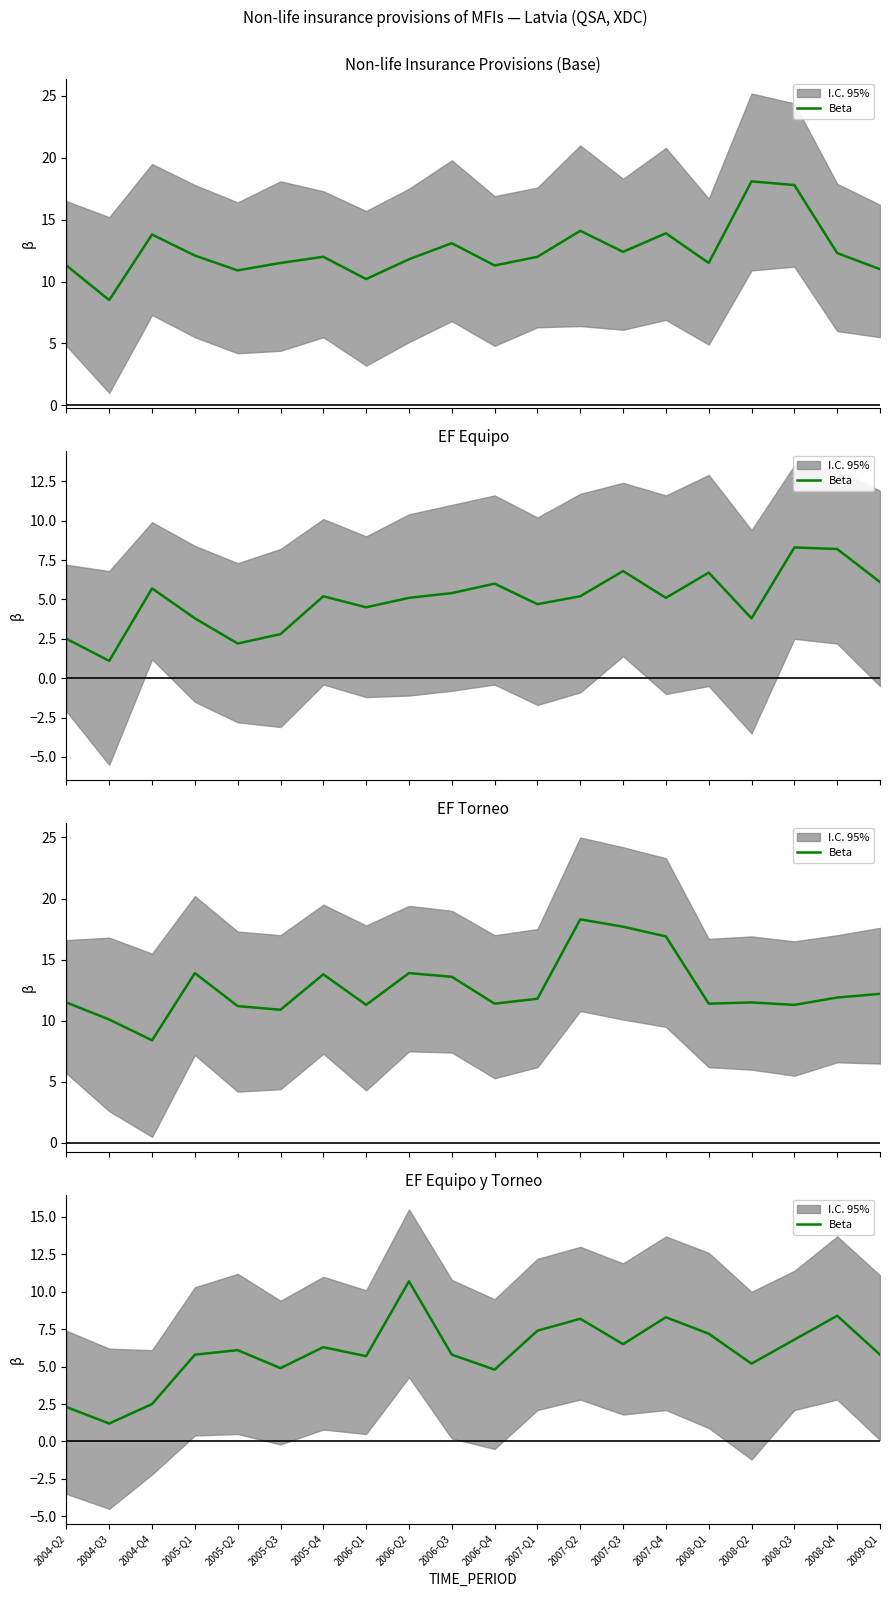

How many interior local peaks (higher than both neighbors) does the data have?

6